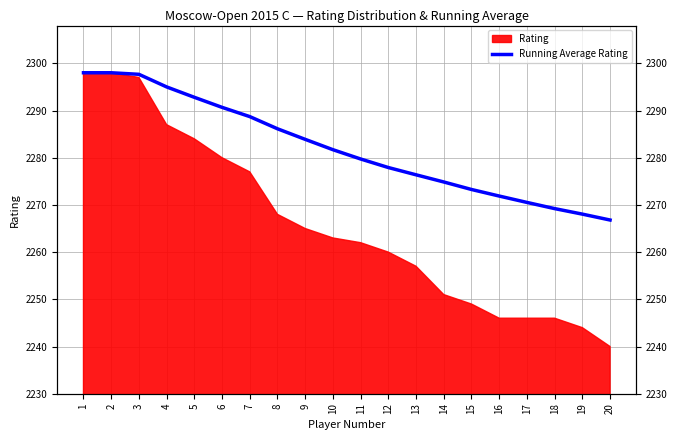

What is the difference between the second highest and minimum values?

31.2